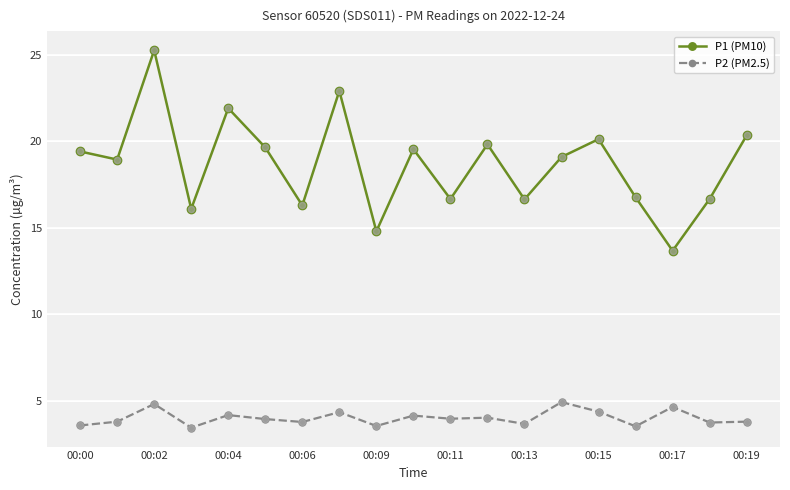

Which series has the largest total across all categories?

P1 (PM10)